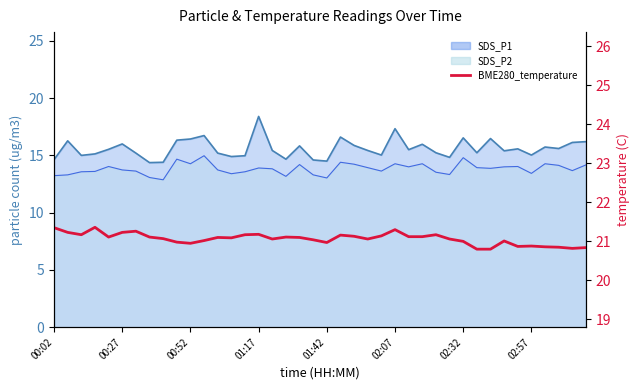

Where does the data first go above 21?

00:02